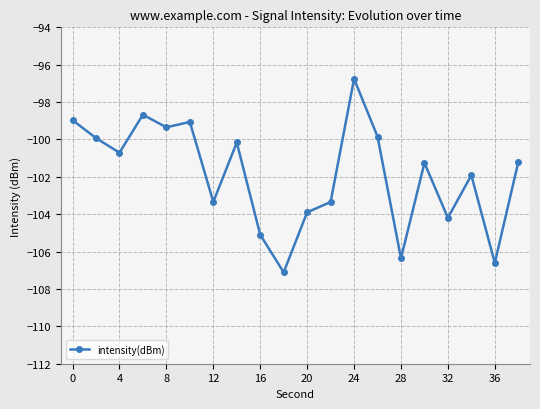

What is the smallest value displayed?

-107.1